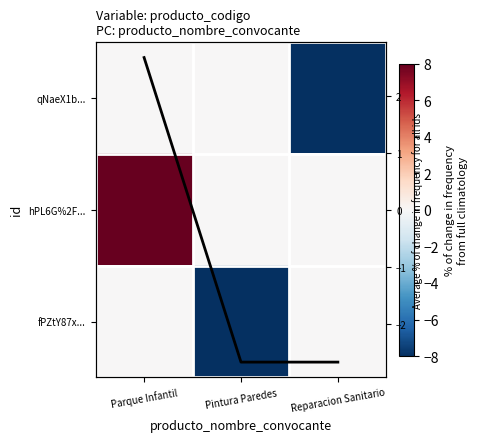

At which category does the chart reach its peak across all series?

Parque Infantil